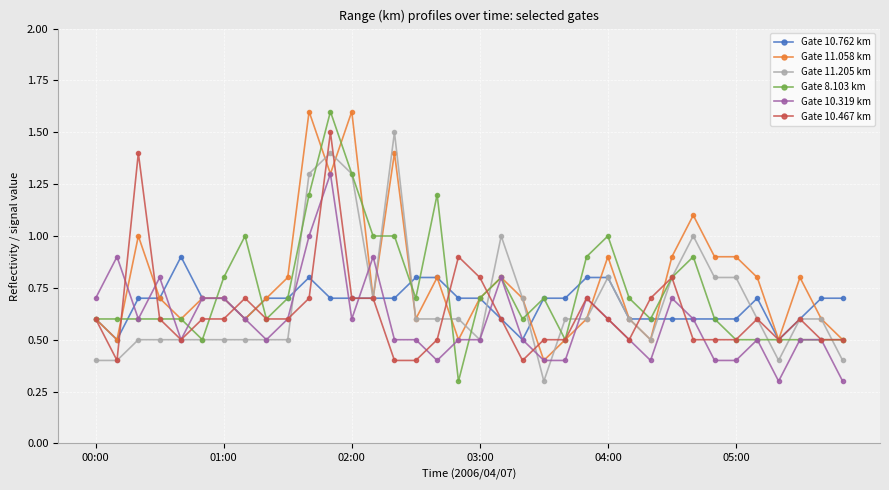

What is the value of the Gate 8.103 km point at the 7th from the left?

0.8